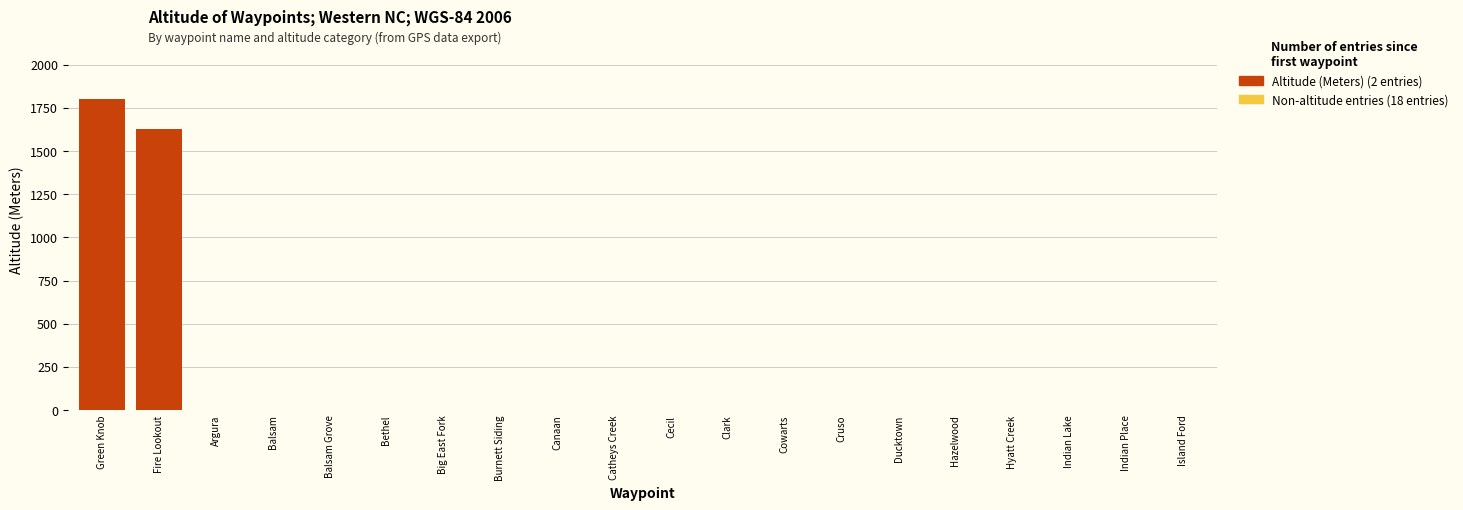

What is the total value across all series at Green Knob?

1798